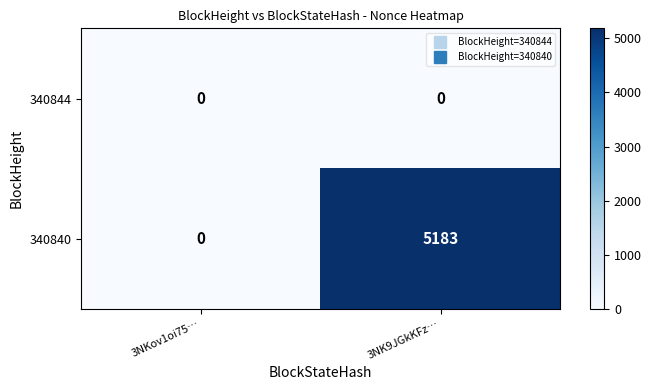

Which series has the largest range (max minus min)?

340840